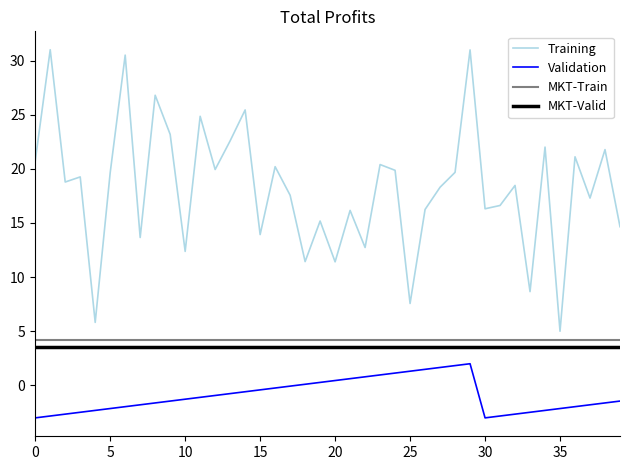

How many values in second are below zero?

28